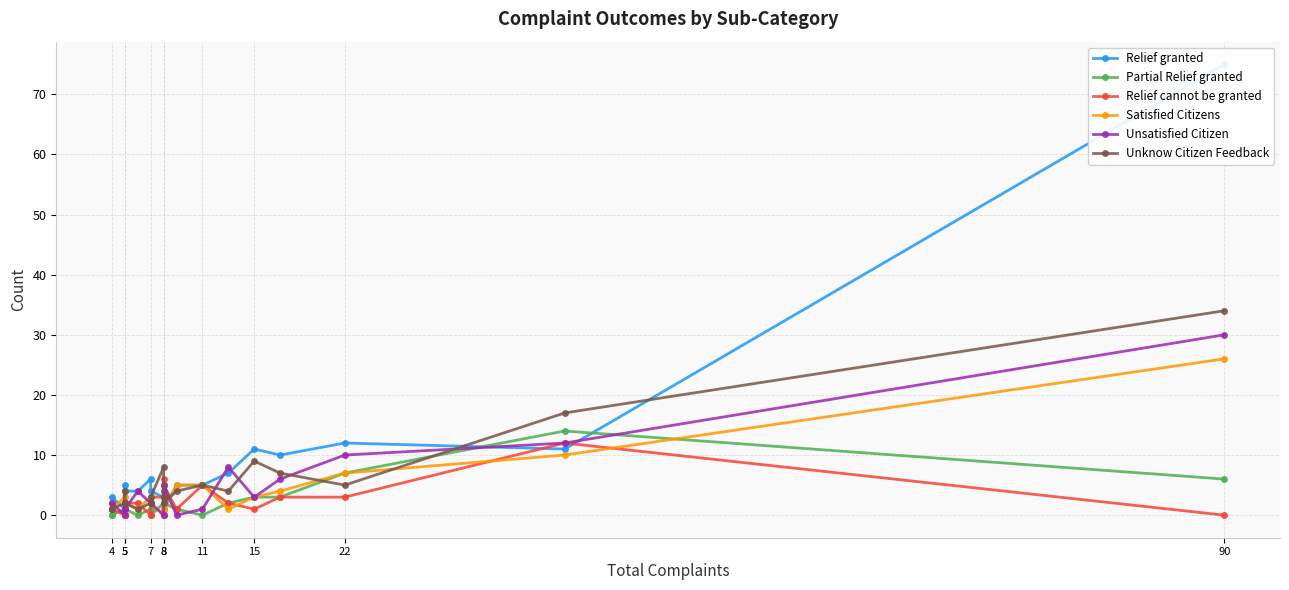

What is the total value across all series at 15?

30